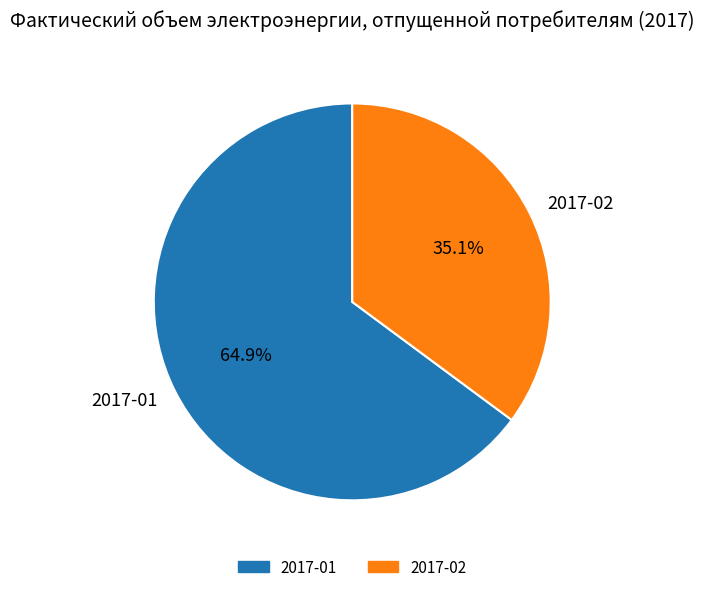

To the nearest percent, what percentage of the pie is 2017-02?

35%